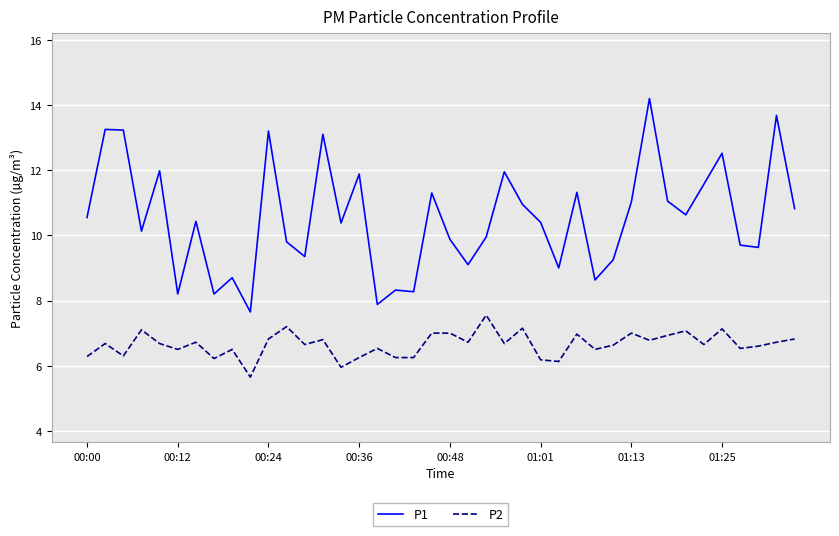

What is the difference between the maximum and minimum values in the P2 series?

1.9